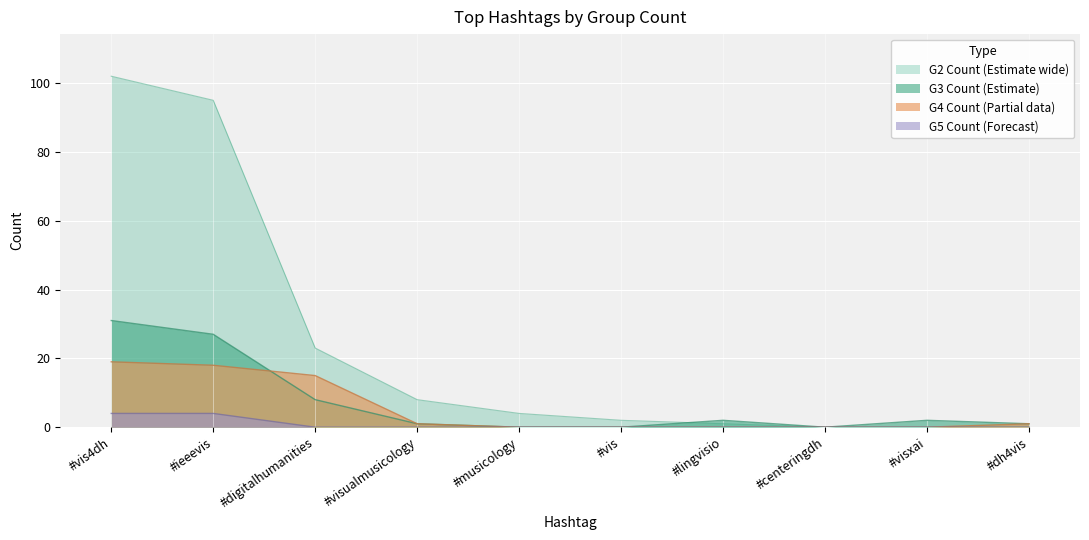

What is the greatest value displayed?

102